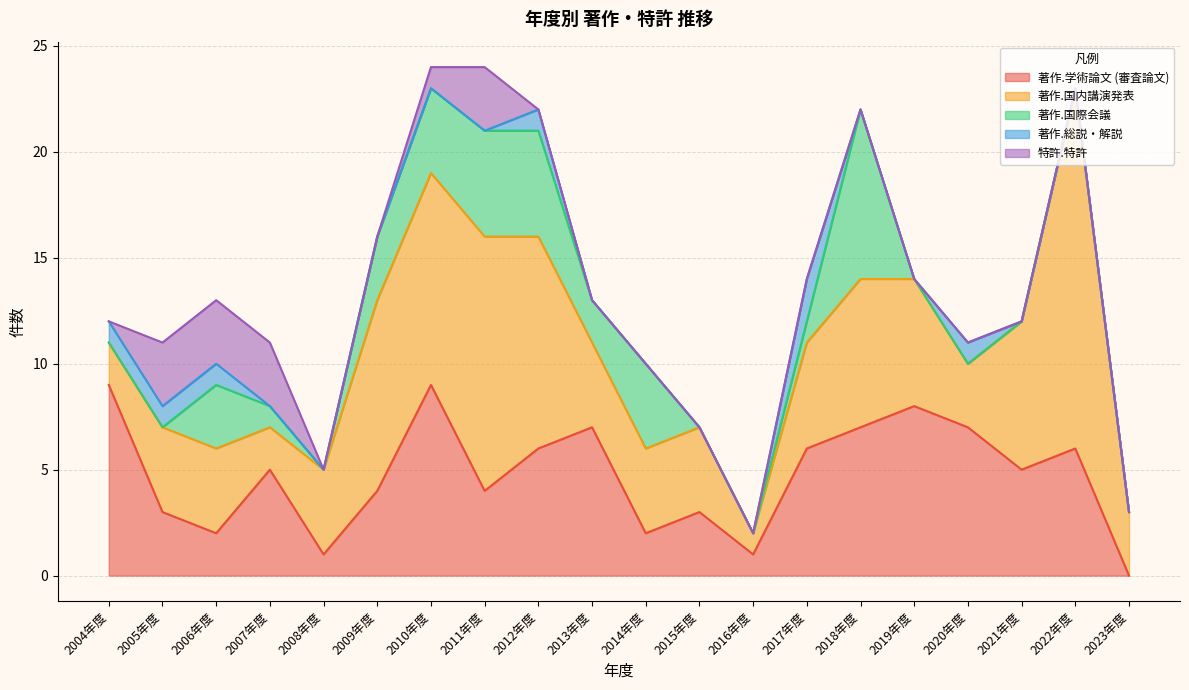

Reading right to left, extract all data points from this chart.

著作.学術論文 (審査論文): 0	6	5	7	8	7	6	1	3	2	7	6	4	9	4	1	5	2	3	9
著作.国内講演発表: 3	17	7	3	6	7	5	1	4	4	4	10	12	10	9	4	2	4	4	2
著作.国際会議: 0	0	0	0	0	8	1	0	0	4	2	5	5	4	3	0	1	3	0	0
著作.総説・解説: 0	0	0	1	0	0	2	0	0	0	0	1	0	0	0	0	0	1	1	1
特許.特許: 0	0	0	0	0	0	0	0	0	0	0	0	3	1	0	0	3	3	3	0